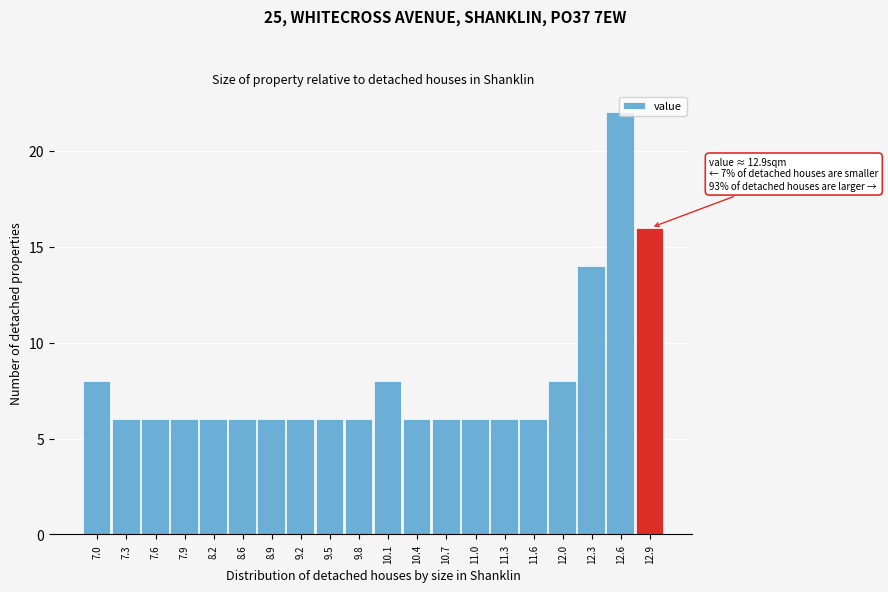

What is the label of the 20th bar from the right?

7.0